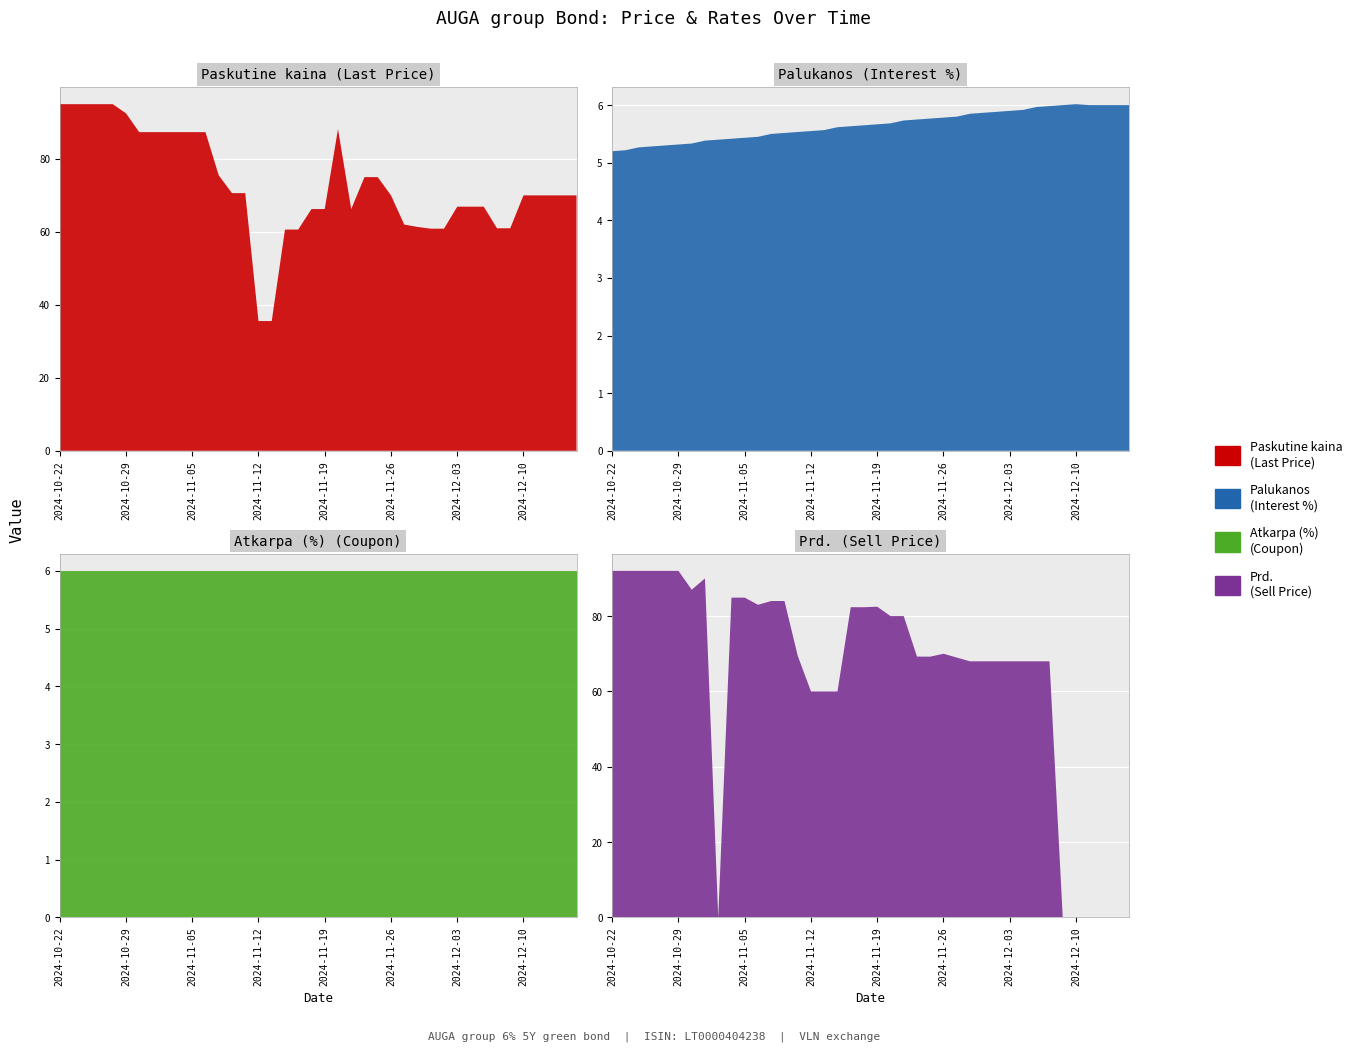

Reading right to left, what are all the values shown in this chart?

Paskutine kaina: 2024-12-16=70.0	2024-12-13=70.0	2024-12-12=70.0	2024-12-11=70.0	2024-12-10=70.0	2024-12-09=61.0	2024-12-06=61.0	2024-12-05=66.9	2024-12-04=66.9	2024-12-03=66.9	2024-12-02=60.9	2024-11-29=60.9	2024-11-28=61.4	2024-11-27=62.0	2024-11-26=70.0	2024-11-25=75.0	2024-11-22=75.0	2024-11-21=66.2	2024-11-20=88.2	2024-11-19=66.2	2024-11-18=66.2	2024-11-15=60.6	2024-11-14=60.6	2024-11-13=35.5	2024-11-12=35.5	2024-11-11=70.6	2024-11-08=70.6	2024-11-07=75.5	2024-11-06=87.3	2024-11-05=87.3	2024-11-04=87.3	2024-11-01=87.3	2024-10-31=87.3	2024-10-30=87.3	2024-10-29=92.5	2024-10-28=95.0	2024-10-25=95.0	2024-10-24=95.0	2024-10-23=95.0	2024-10-22=95.0
Atkarpa (%): 2024-12-16=6.0	2024-12-13=6.0	2024-12-12=6.0	2024-12-11=6.0	2024-12-10=6.0	2024-12-09=6.0	2024-12-06=6.0	2024-12-05=6.0	2024-12-04=6.0	2024-12-03=6.0	2024-12-02=6.0	2024-11-29=6.0	2024-11-28=6.0	2024-11-27=6.0	2024-11-26=6.0	2024-11-25=6.0	2024-11-22=6.0	2024-11-21=6.0	2024-11-20=6.0	2024-11-19=6.0	2024-11-18=6.0	2024-11-15=6.0	2024-11-14=6.0	2024-11-13=6.0	2024-11-12=6.0	2024-11-11=6.0	2024-11-08=6.0	2024-11-07=6.0	2024-11-06=6.0	2024-11-05=6.0	2024-11-04=6.0	2024-11-01=6.0	2024-10-31=6.0	2024-10-30=6.0	2024-10-29=6.0	2024-10-28=6.0	2024-10-25=6.0	2024-10-24=6.0	2024-10-23=6.0	2024-10-22=6.0
Palukanos: 2024-12-16=6.0	2024-12-13=6.0	2024-12-12=6.0	2024-12-11=6.0	2024-12-10=6.0	2024-12-09=6.0	2024-12-06=6.0	2024-12-05=6.0	2024-12-04=5.9	2024-12-03=5.9	2024-12-02=5.9	2024-11-29=5.9	2024-11-28=5.8	2024-11-27=5.8	2024-11-26=5.8	2024-11-25=5.8	2024-11-22=5.8	2024-11-21=5.7	2024-11-20=5.7	2024-11-19=5.7	2024-11-18=5.7	2024-11-15=5.6	2024-11-14=5.6	2024-11-13=5.6	2024-11-12=5.5	2024-11-11=5.5	2024-11-08=5.5	2024-11-07=5.5	2024-11-06=5.5	2024-11-05=5.4	2024-11-04=5.4	2024-11-01=5.4	2024-10-31=5.4	2024-10-30=5.3	2024-10-29=5.3	2024-10-28=5.3	2024-10-25=5.3	2024-10-24=5.3	2024-10-23=5.2	2024-10-22=5.2
Prd.: 2024-12-16=0.0	2024-12-13=0.0	2024-12-12=0.0	2024-12-11=0.0	2024-12-10=0.0	2024-12-09=0.0	2024-12-06=68.0	2024-12-05=68.0	2024-12-04=68.0	2024-12-03=68.0	2024-12-02=68.0	2024-11-29=68.0	2024-11-28=68.0	2024-11-27=69.0	2024-11-26=70.0	2024-11-25=69.2	2024-11-22=69.2	2024-11-21=80.0	2024-11-20=80.0	2024-11-19=82.5	2024-11-18=82.3	2024-11-15=82.4	2024-11-14=60.0	2024-11-13=60.0	2024-11-12=60.0	2024-11-11=69.5	2024-11-08=84.0	2024-11-07=84.0	2024-11-06=83.0	2024-11-05=84.9	2024-11-04=84.9	2024-11-01=0.0	2024-10-31=90.0	2024-10-30=87.0	2024-10-29=92.0	2024-10-28=92.0	2024-10-25=92.0	2024-10-24=92.0	2024-10-23=92.0	2024-10-22=92.0